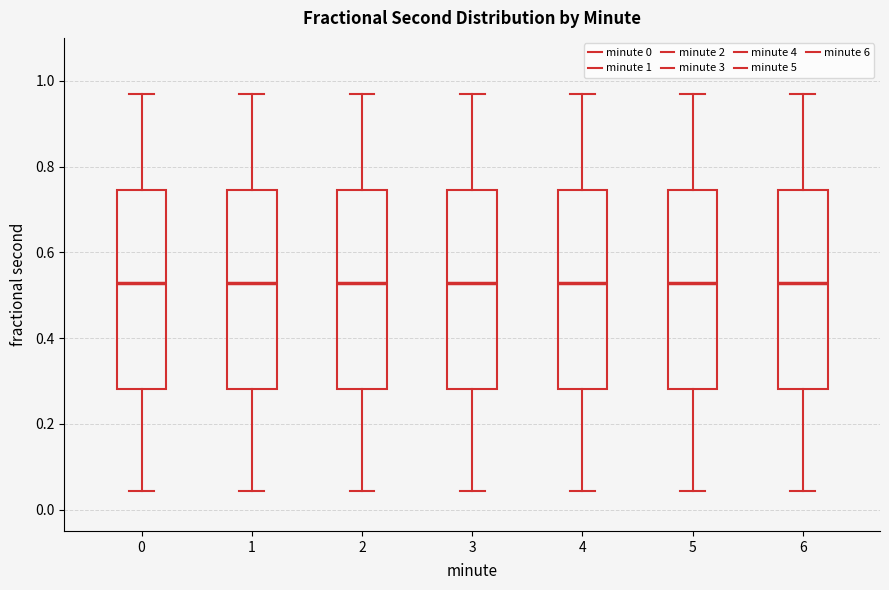

Where does the median line of the box at x = 4 sit on the y-axis? The values are not printed on the chart, so give them approximately, as read against the axis.

0.52